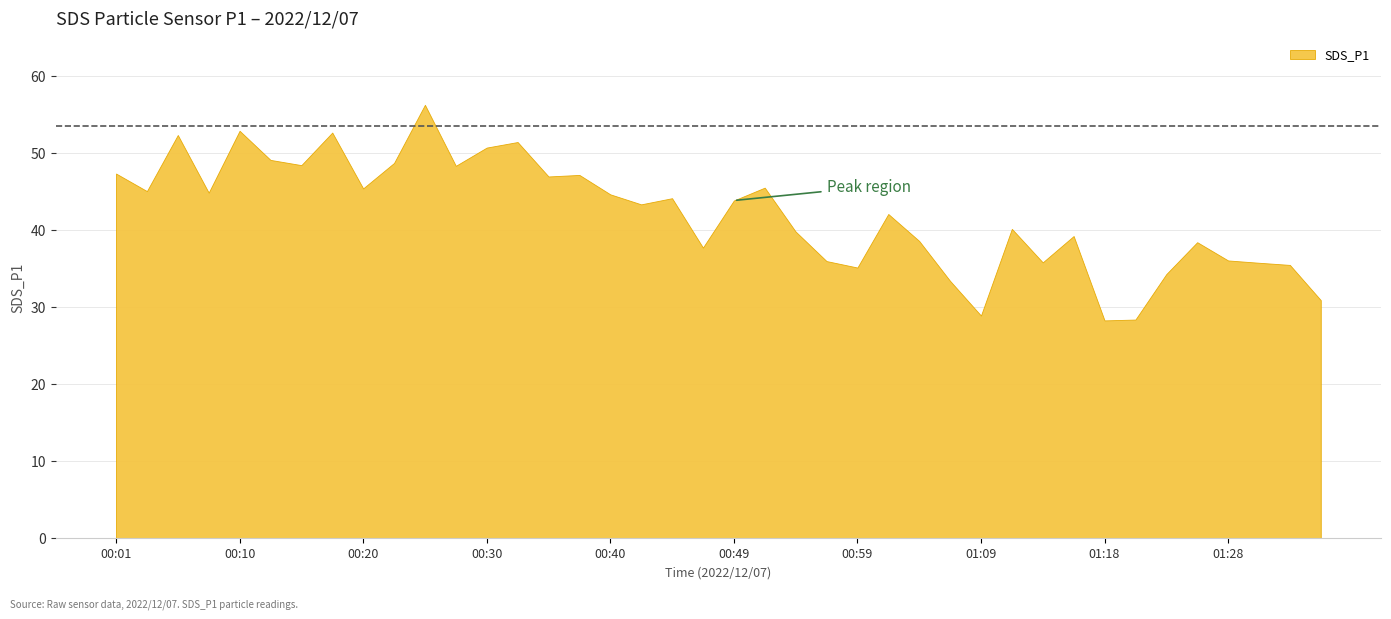

At which category does the chart reach its peak across all series?

00:25